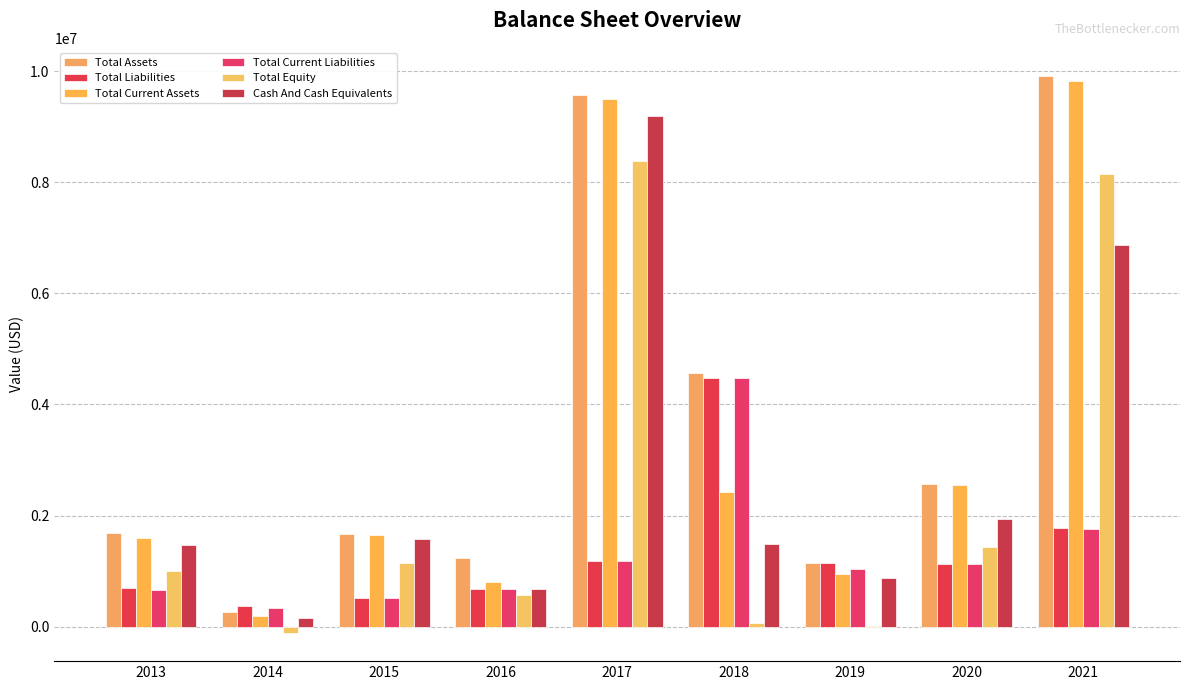

At which label does Total Assets first exceed 1691026?

2013